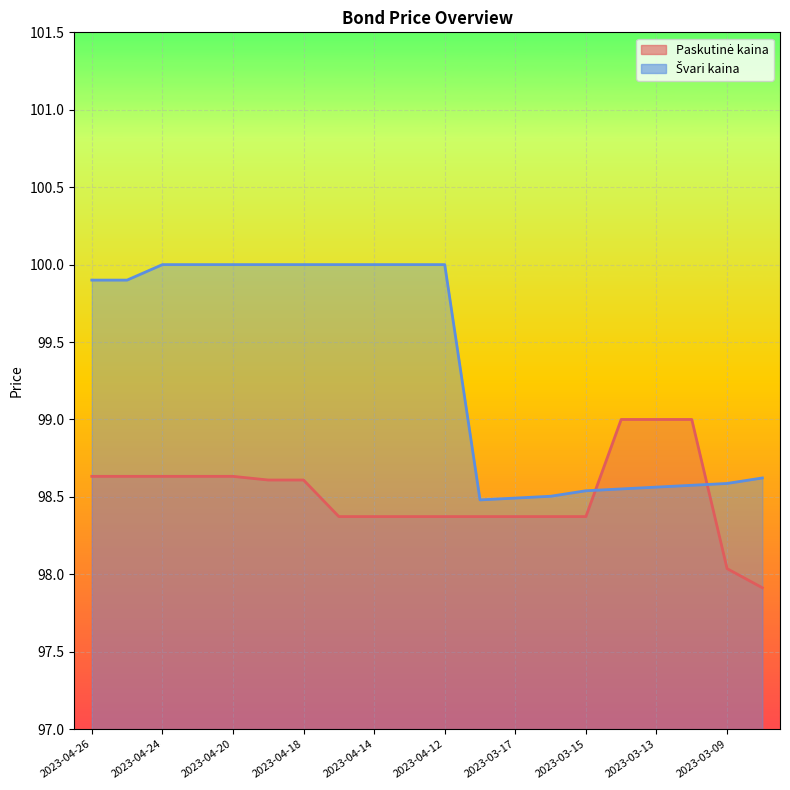

Where do Paskutinė kaina and Švari kaina first cross each other?

2023-03-15 and 2023-03-14